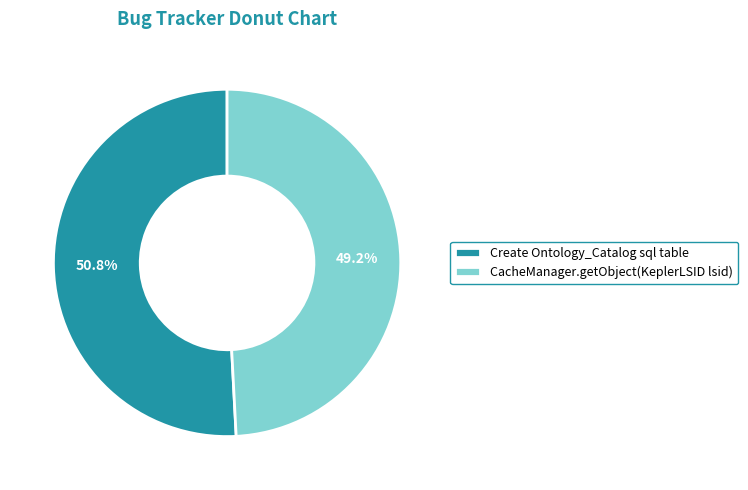

How many slices are in this pie chart?

2